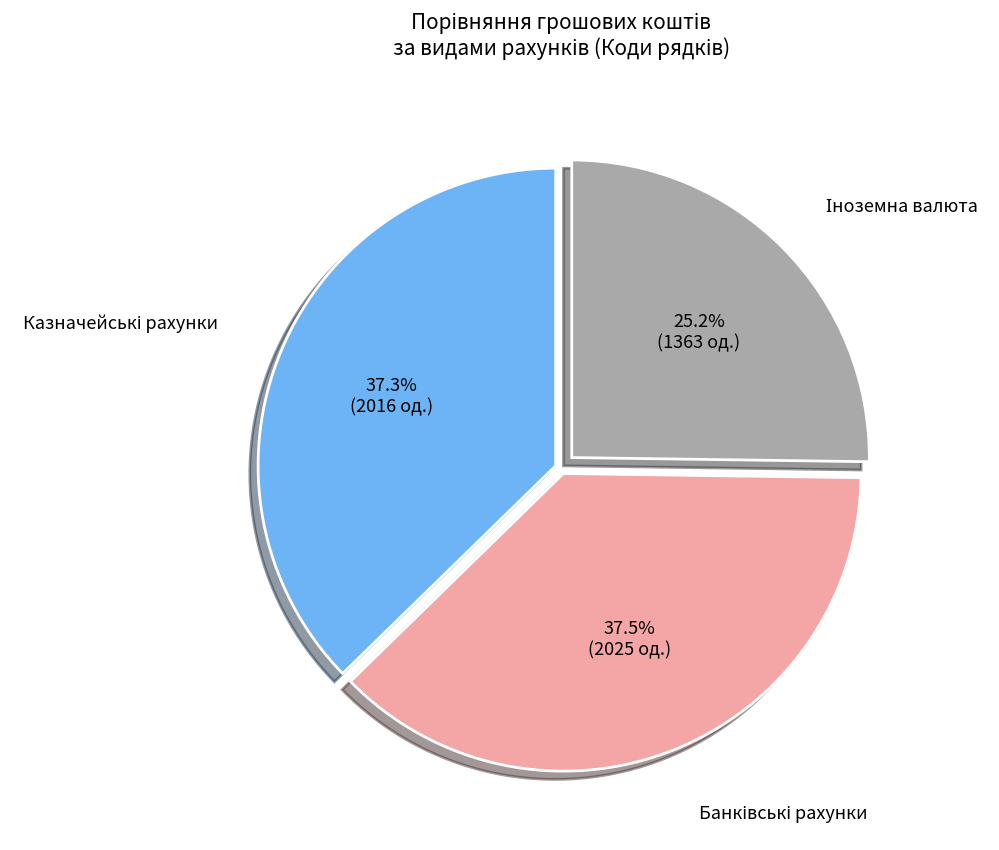

Is there any slice that represents more than half of the pie?

No